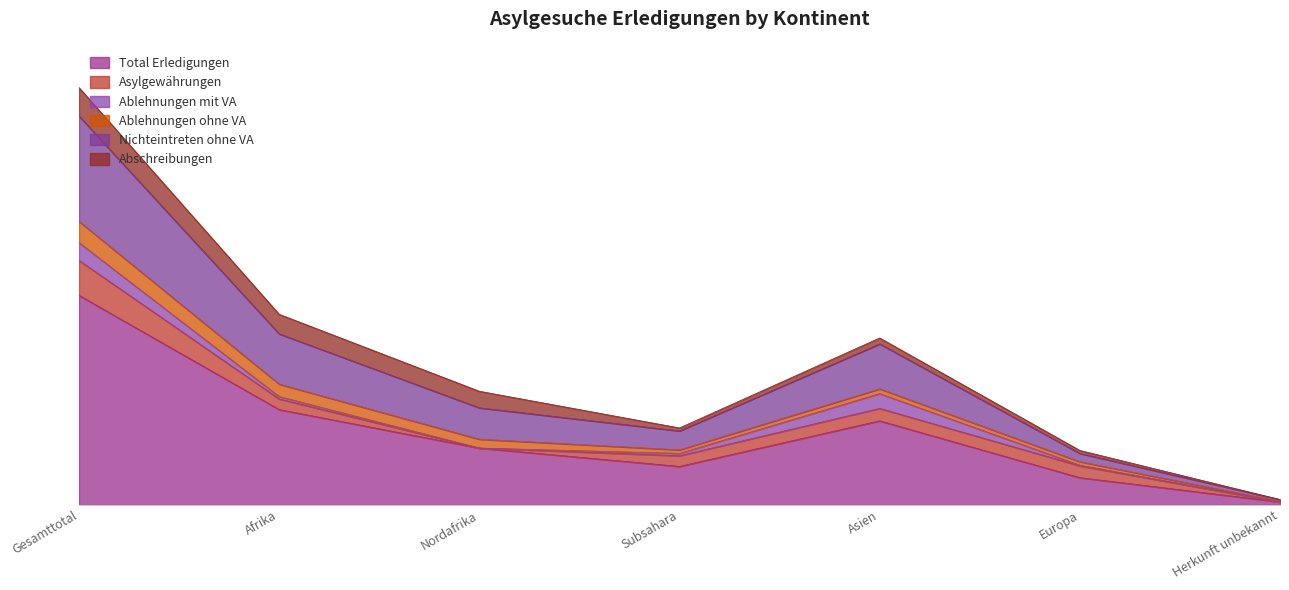

What is the spread (max minus min) of values at Gesamttotal?

324